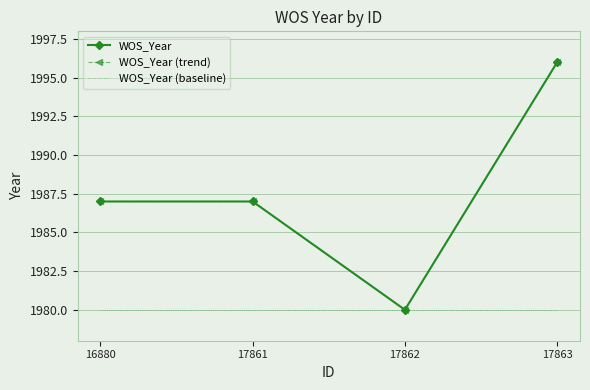

At which category is the sum across all series the highest?

17863